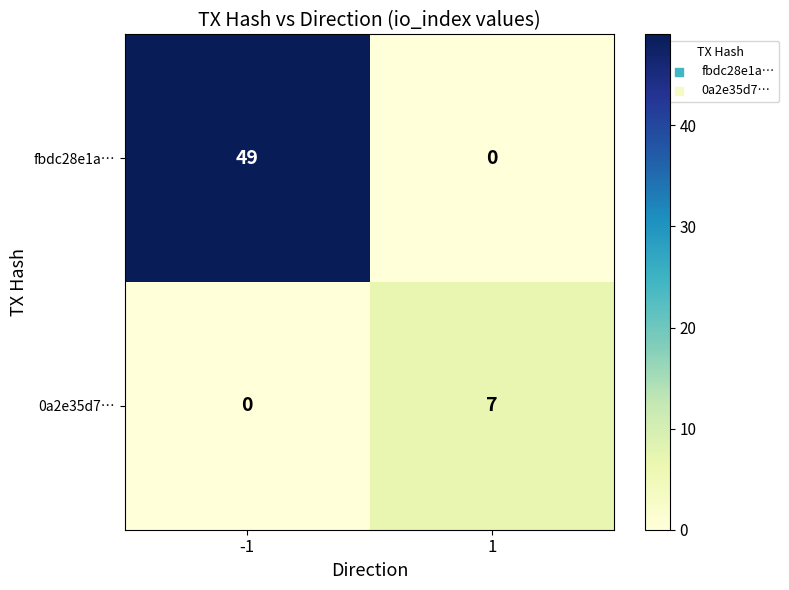

Is it true that 0a2e35d7… equals 7 at 1?

True